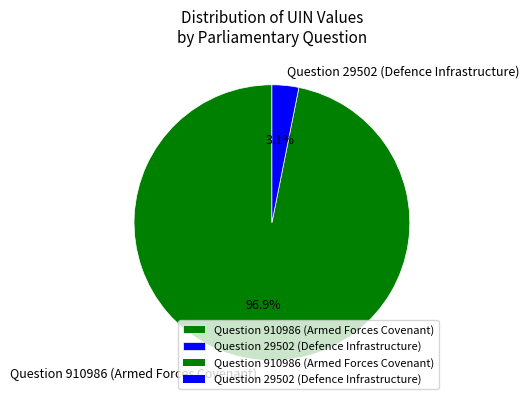

To the nearest percent, what is the difference between the Question 910986 (Armed Forces Covenant) and Question 29502 (Defence Infrastructure) slice percentages?

94%